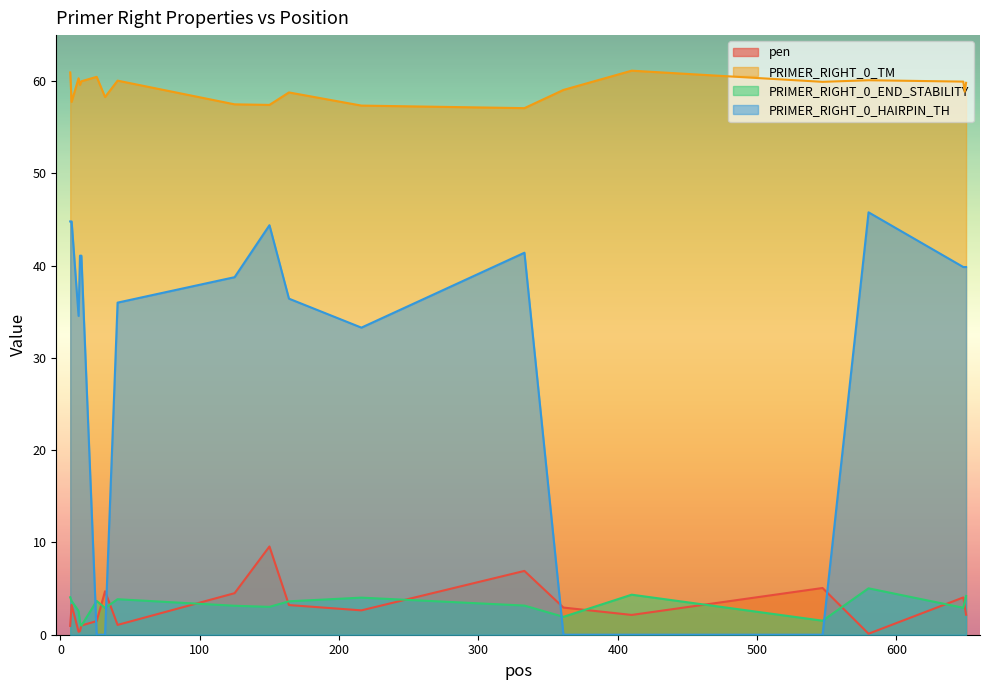

How many data points in pen are above 2?

13